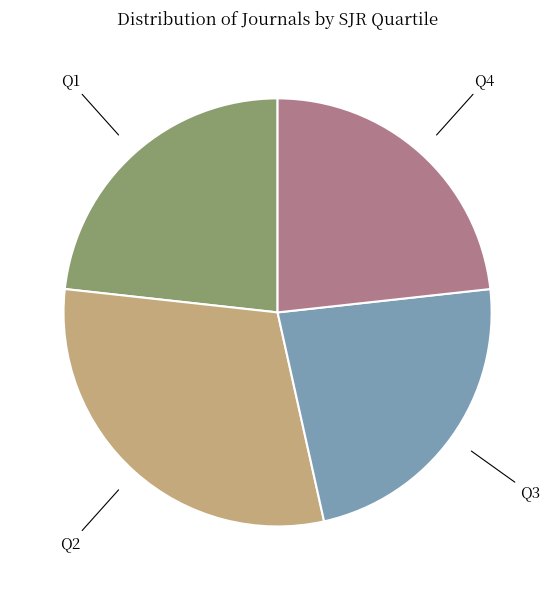

True or false: Q3 accounts for 30% of the total.

False